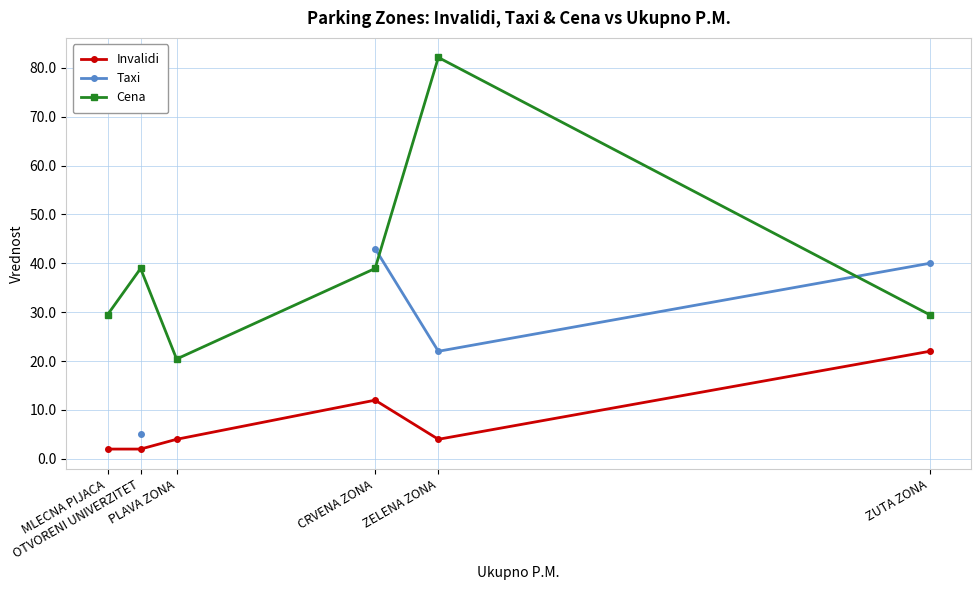

Between CRVENA ZONA and ZUTA ZONA, which is larger?

ZUTA ZONA